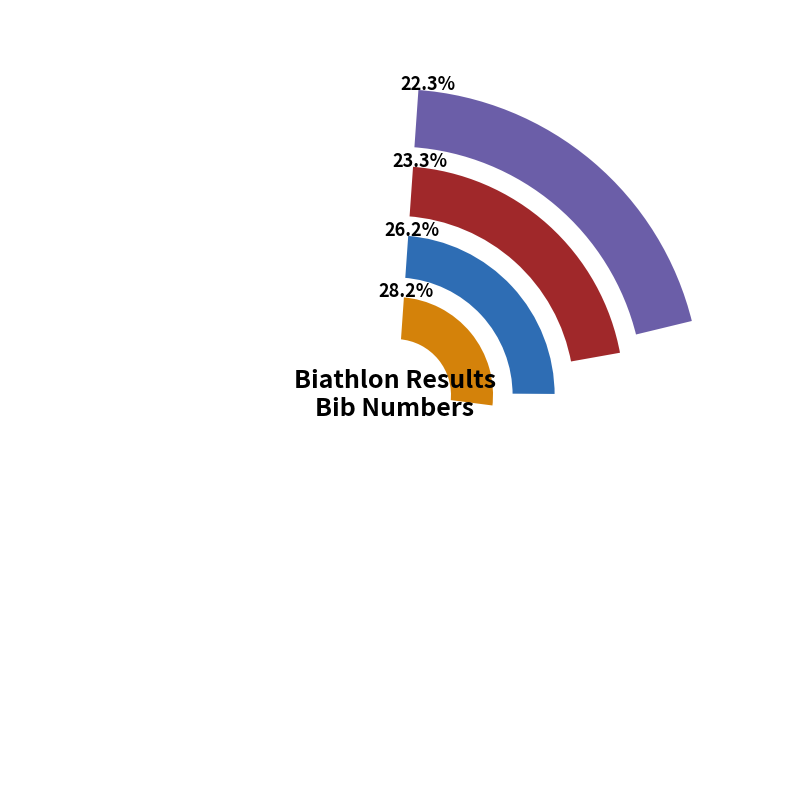

To the nearest percent, what is the combined percentage of 4 - STOCKER Liv Grete and 1 - ANHAUS Wilma?

50%